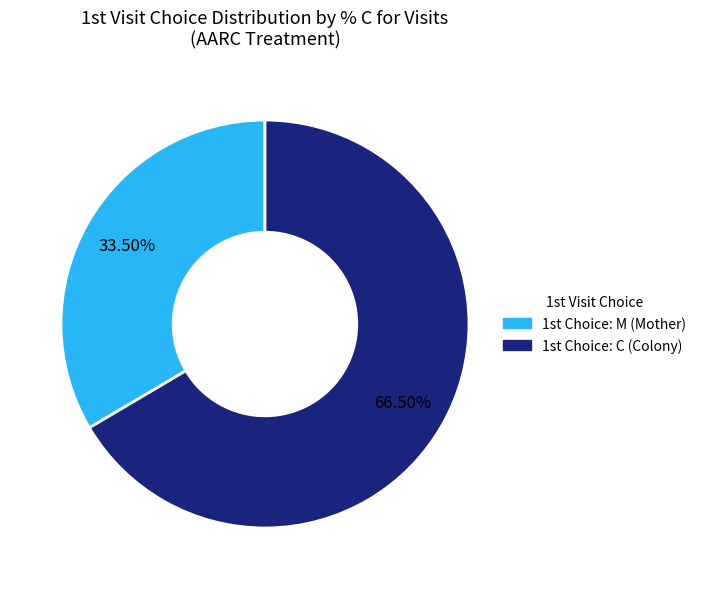

How many slices are in this pie chart?

2